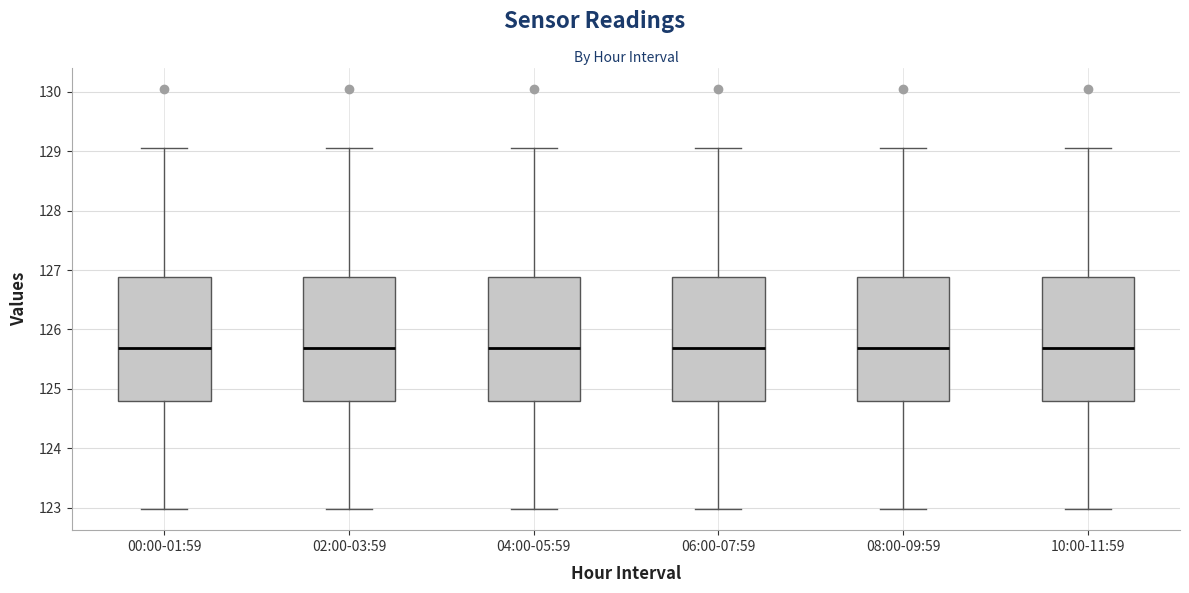

Where does the upper whisker of the box for 10:00-11:59 end on the y-axis? The values are not printed on the chart, so give them approximately, as read against the axis.

129.1